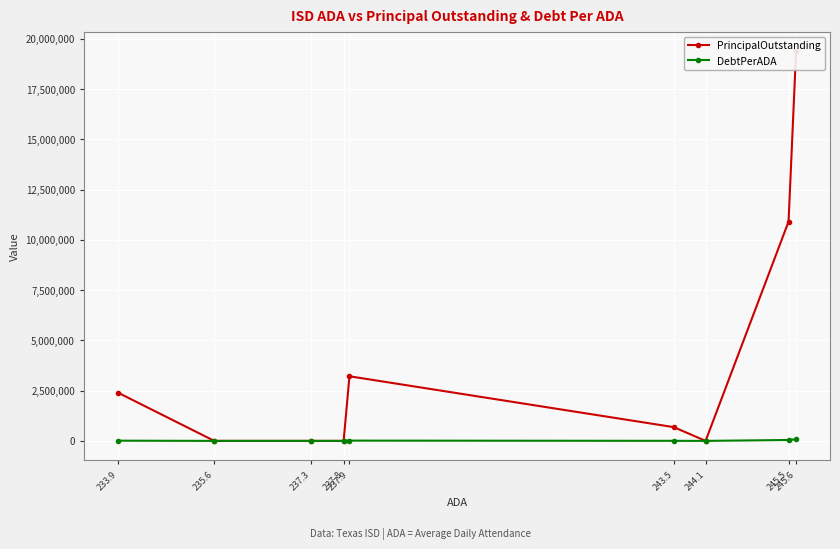

What is the label of the 6th point from the right?

237.8